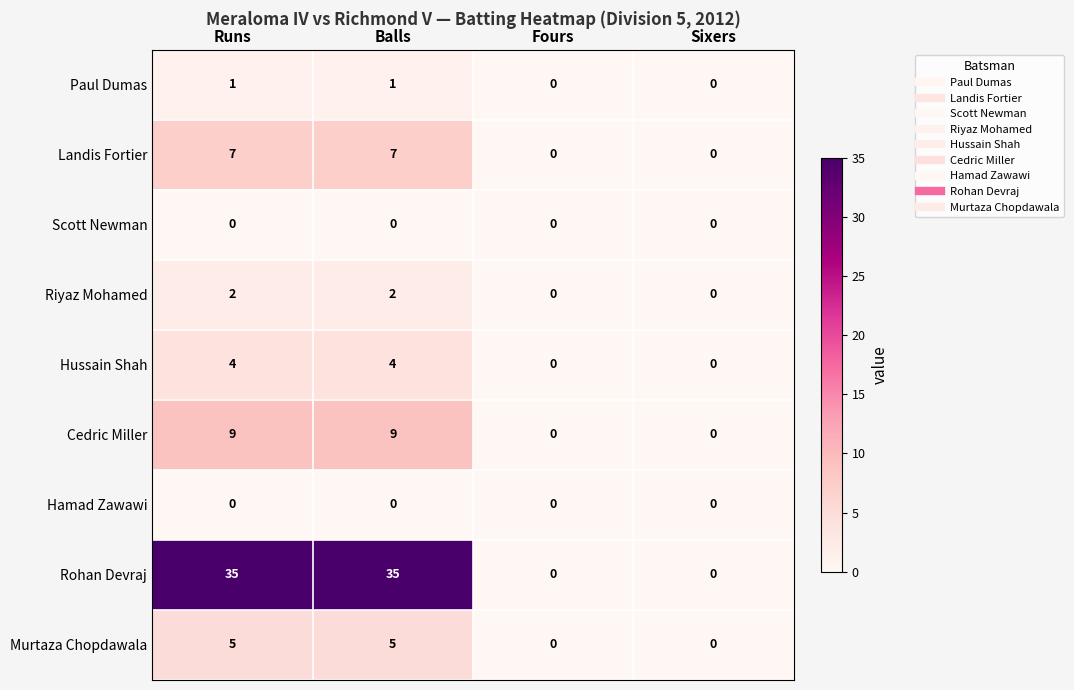

What is the maximum value for Landis Fortier?

7